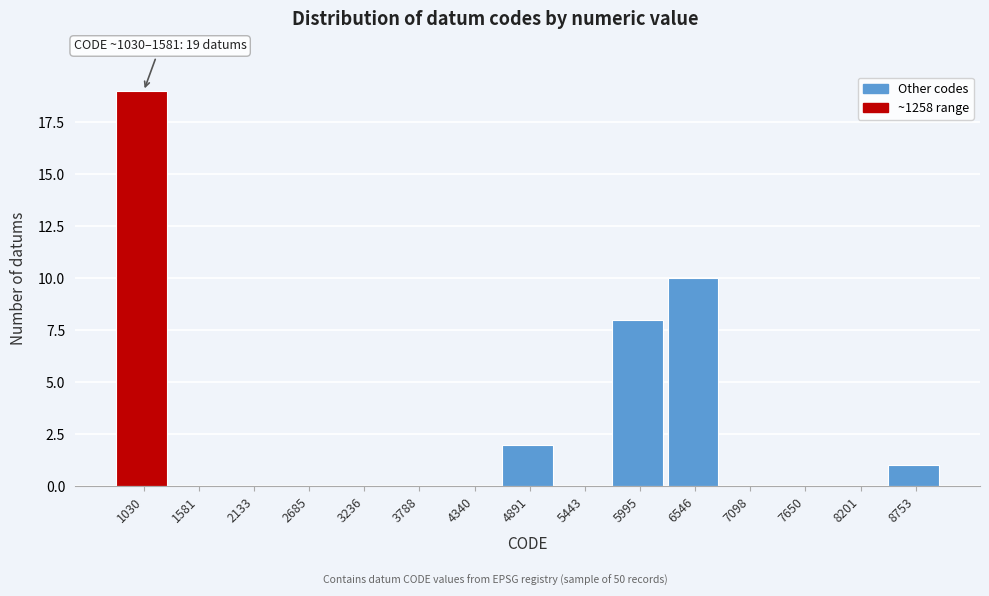

Reading right to left, list all the values displayed in this chart.

8753=1	8201=0	7650=0	7098=0	6546=10	5995=8	5443=0	4891=2	4340=0	3788=0	3236=0	2685=0	2133=0	1581=0	1030=19